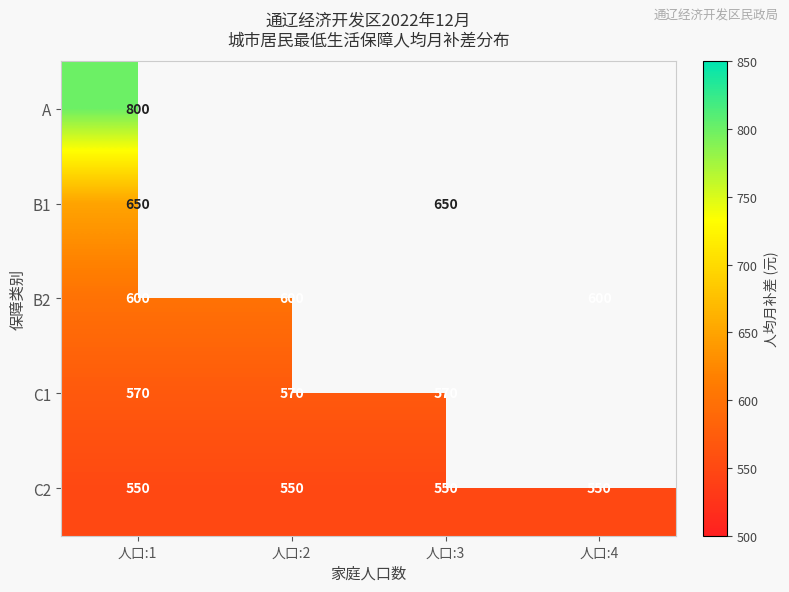

Is it true that C1 equals 317.5 at 人口:1?

False